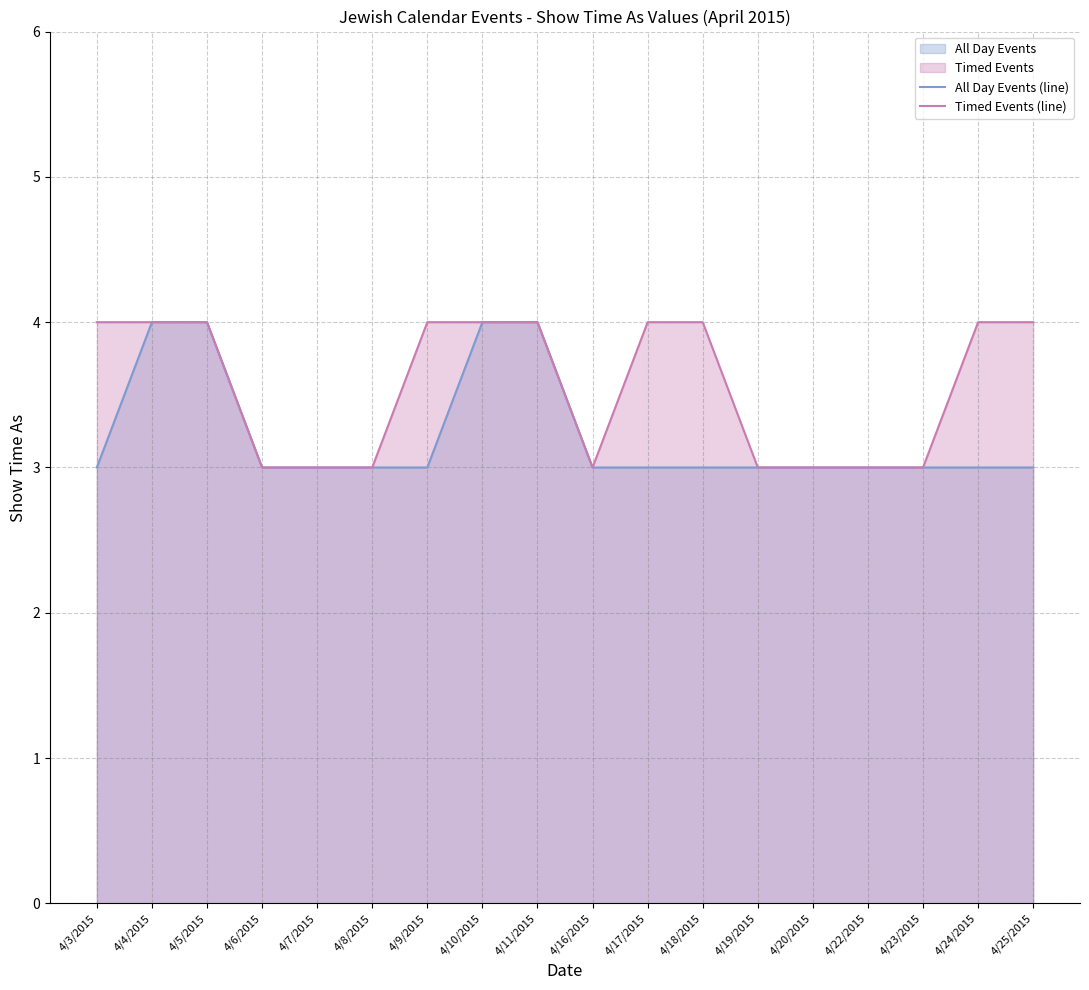

Reading left to right, what are all the values shown in this chart?

All Day Events (line): 4/3/2015=3	4/4/2015=4	4/5/2015=4	4/6/2015=3	4/7/2015=3	4/8/2015=3	4/9/2015=3	4/10/2015=4	4/11/2015=4	4/16/2015=3	4/17/2015=3	4/18/2015=3	4/19/2015=3	4/20/2015=3	4/22/2015=3	4/23/2015=3	4/24/2015=3	4/25/2015=3
Timed Events (line): 4/3/2015=4	4/4/2015=4	4/5/2015=4	4/6/2015=3	4/7/2015=3	4/8/2015=3	4/9/2015=4	4/10/2015=4	4/11/2015=4	4/16/2015=3	4/17/2015=4	4/18/2015=4	4/19/2015=3	4/20/2015=3	4/22/2015=3	4/23/2015=3	4/24/2015=4	4/25/2015=4